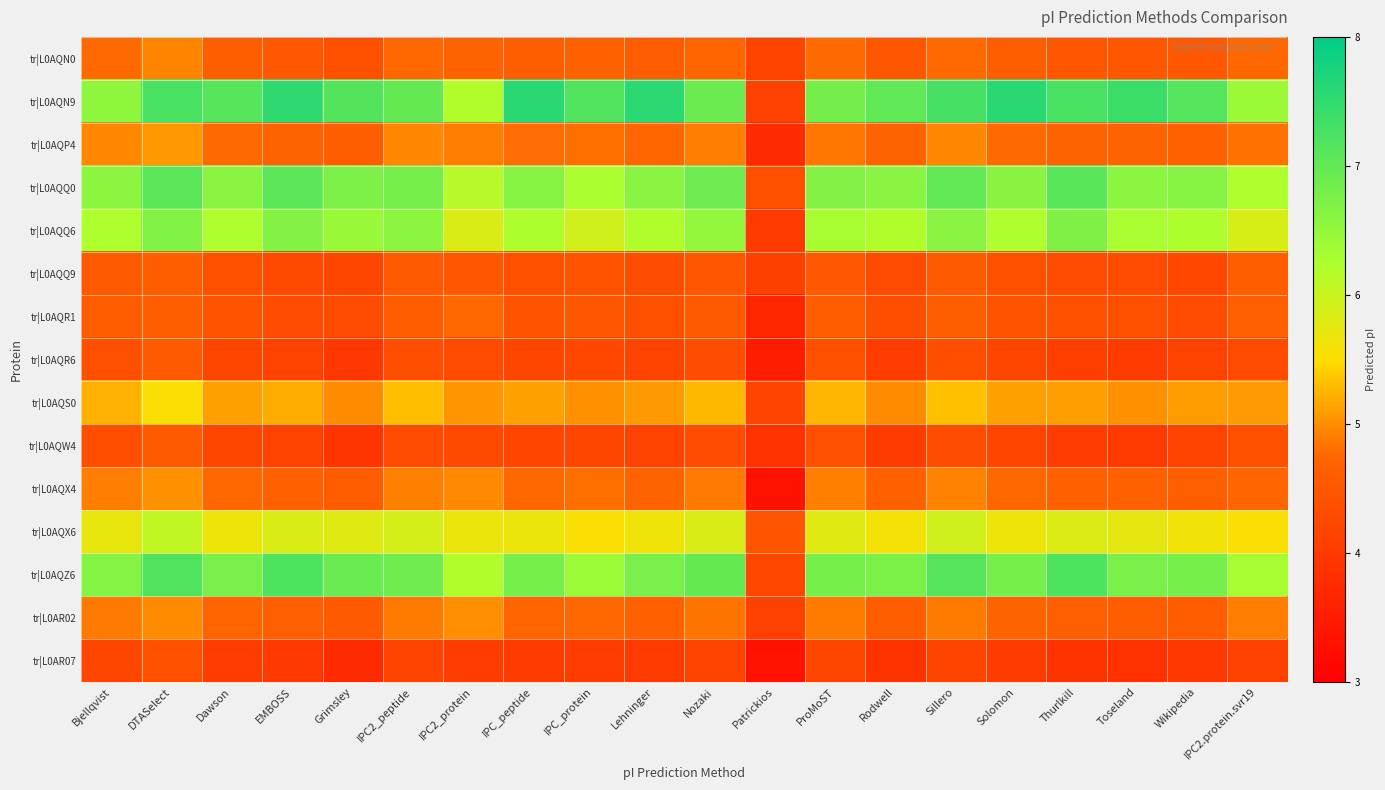

How many series are shown in this chart?

15